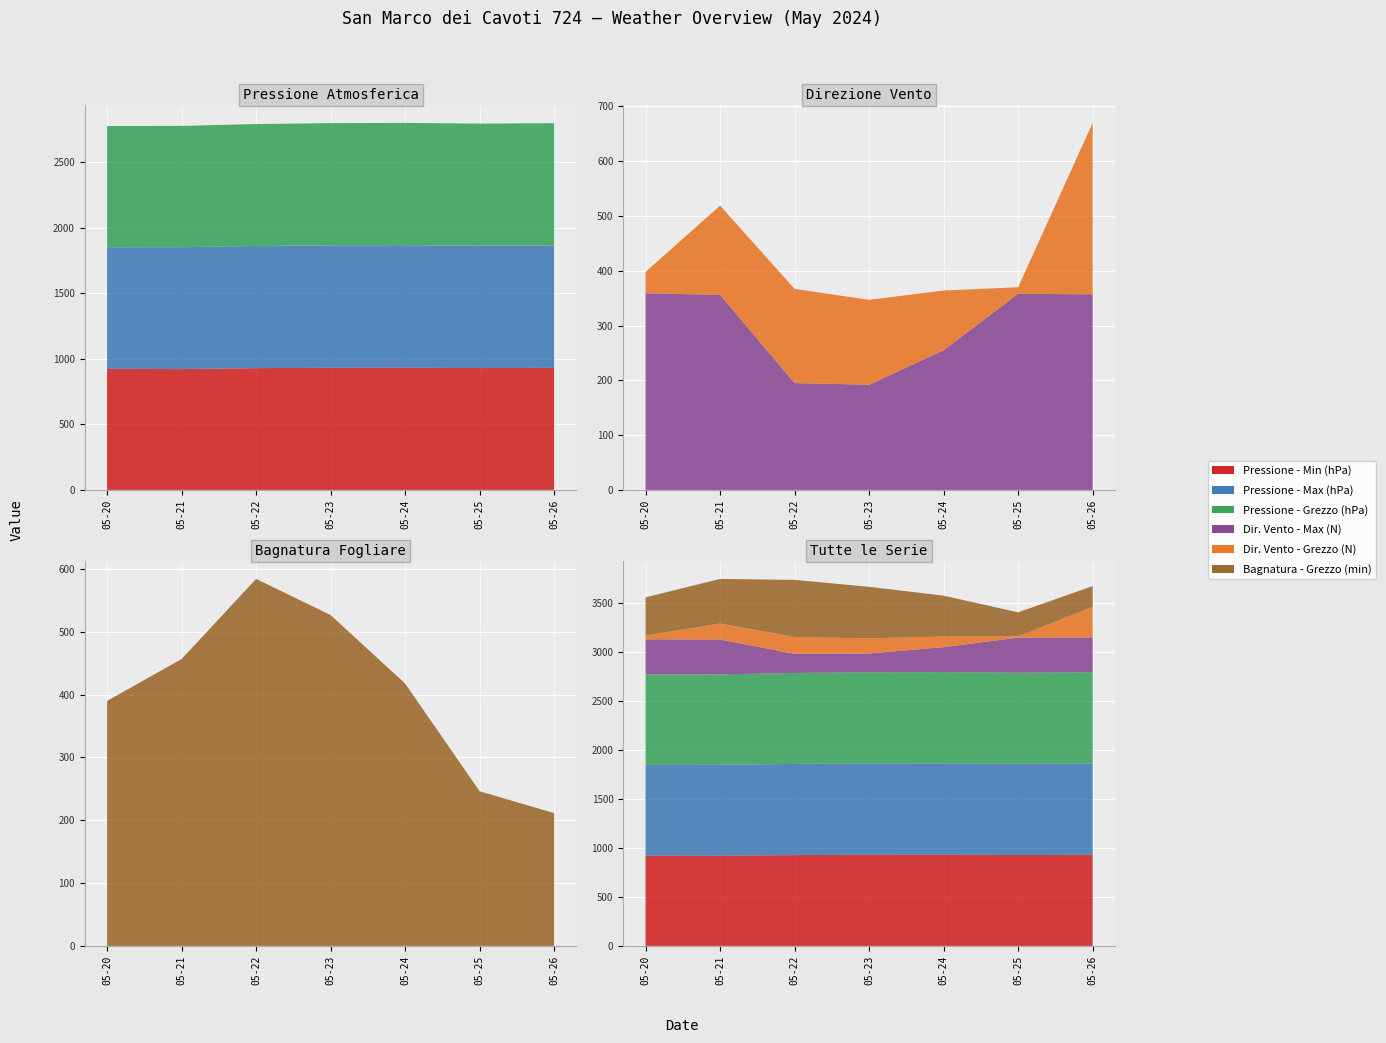

Reading left to right, what are all the values shown in this chart?

Pressione - Min (hPa): 922.7	921.2	928.4	930.9	931.7	928.8	930.5
Pressione - Max (hPa): 926.8	929.1	931.7	933.4	933.5	932.9	933.6
Pressione - Grezzo (hPa): 924.7	924.8	929.2	931.9	932.8	930.8	931.6
Dir. Vento - Max (N): 359.0	356.0	195.0	192.0	255.0	358.0	357.0
Dir. Vento - Grezzo (N): 39.0	163.0	172.0	155.0	109.0	12.0	313.0
Bagnatura - Grezzo (min): 389.8	456.4	584.0	526.5	417.5	246.1	211.3